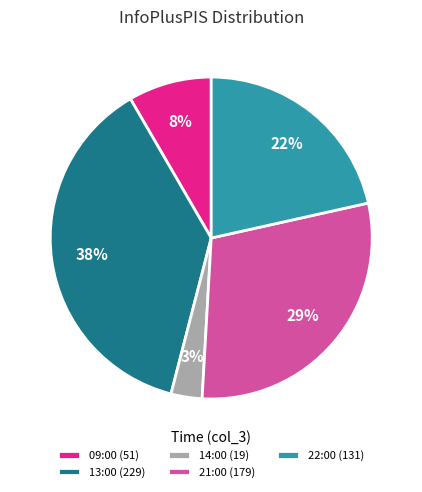

To the nearest percent, what portion does 13:00 represent?

38%